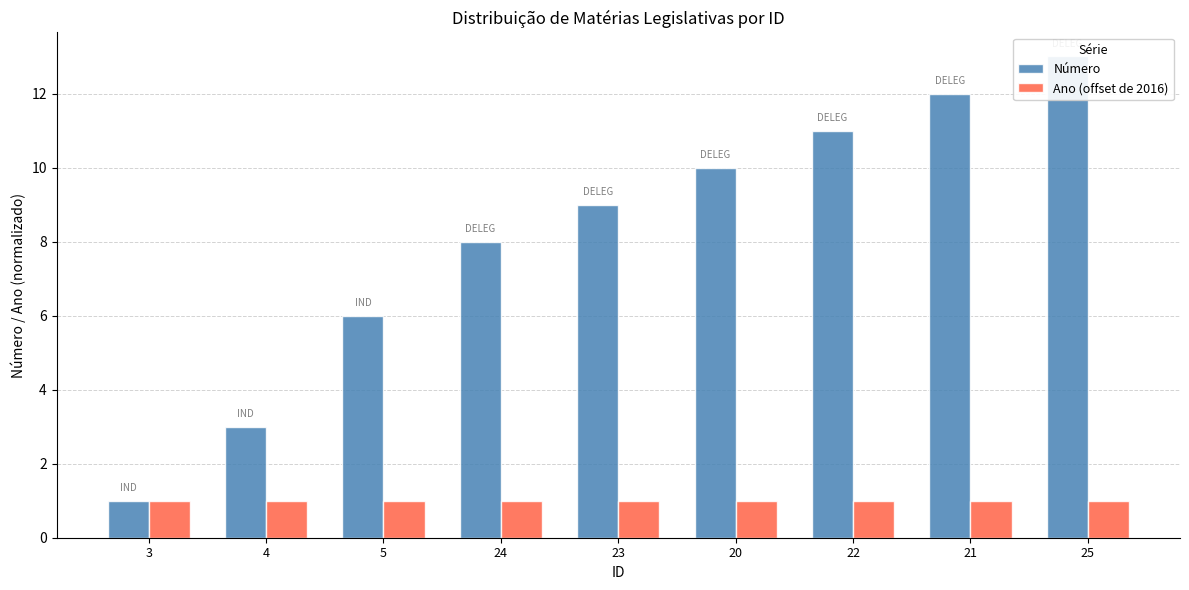

Reading left to right, what are all the values shown in this chart?

Número: 1	3	6	8	9	10	11	12	13
Ano (offset de 2016): 1	1	1	1	1	1	1	1	1